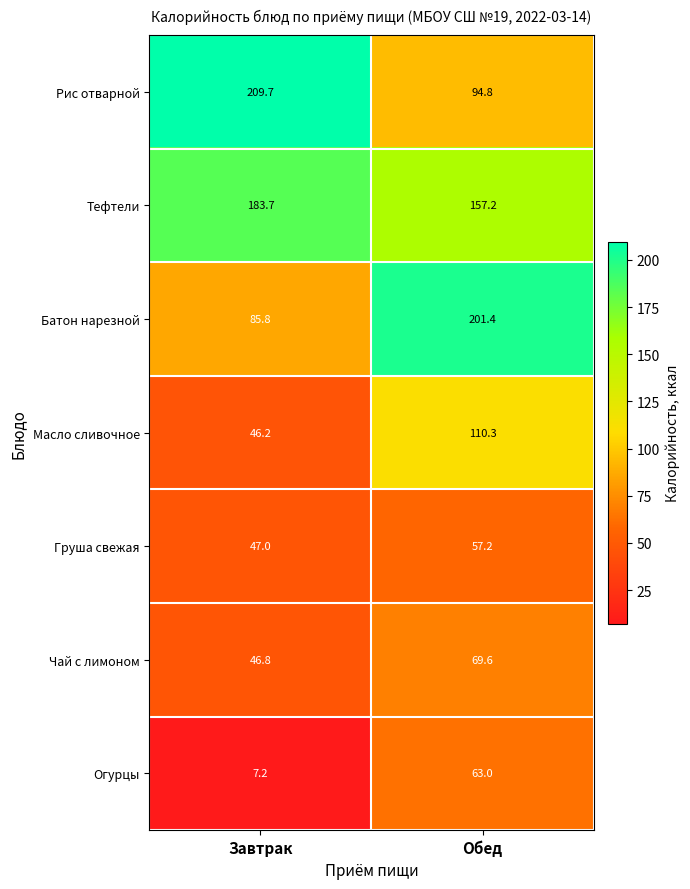

Which series has the largest total across all categories?

Тефтели